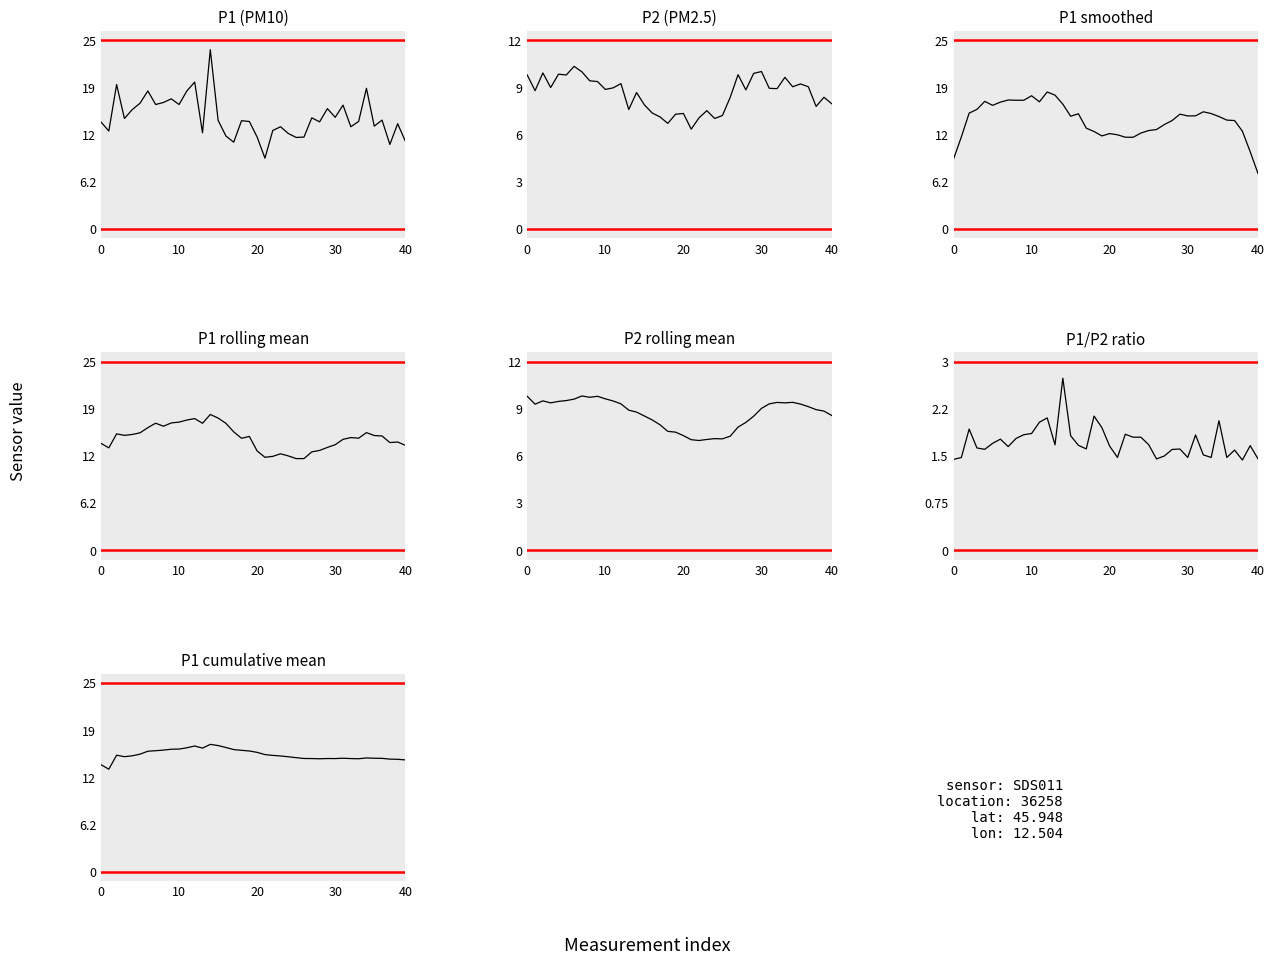

List the series in order of their peak value, highest first.

P1, P2